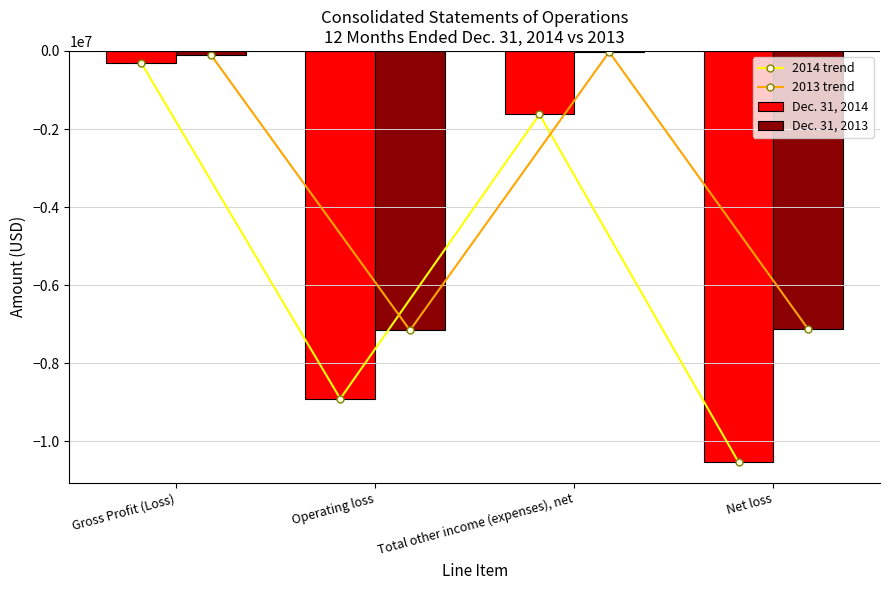

Are the bars horizontal?

No